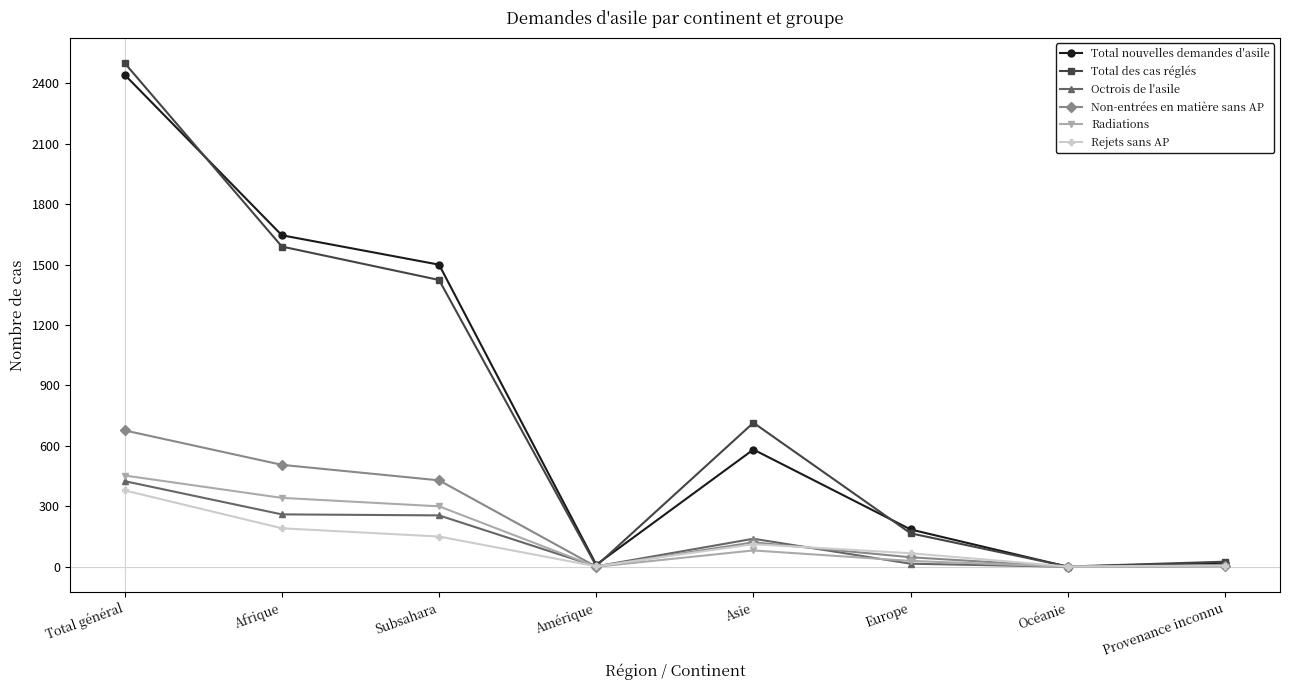

What is the label of the 3rd point from the right?

Europe